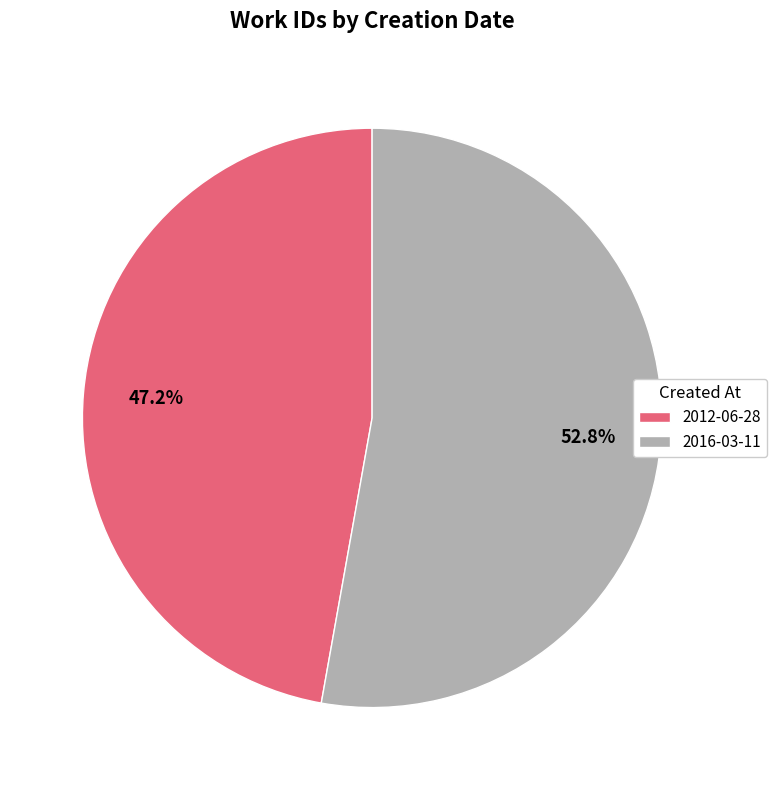

True or false: 2016-03-11 accounts for 42% of the total.

False